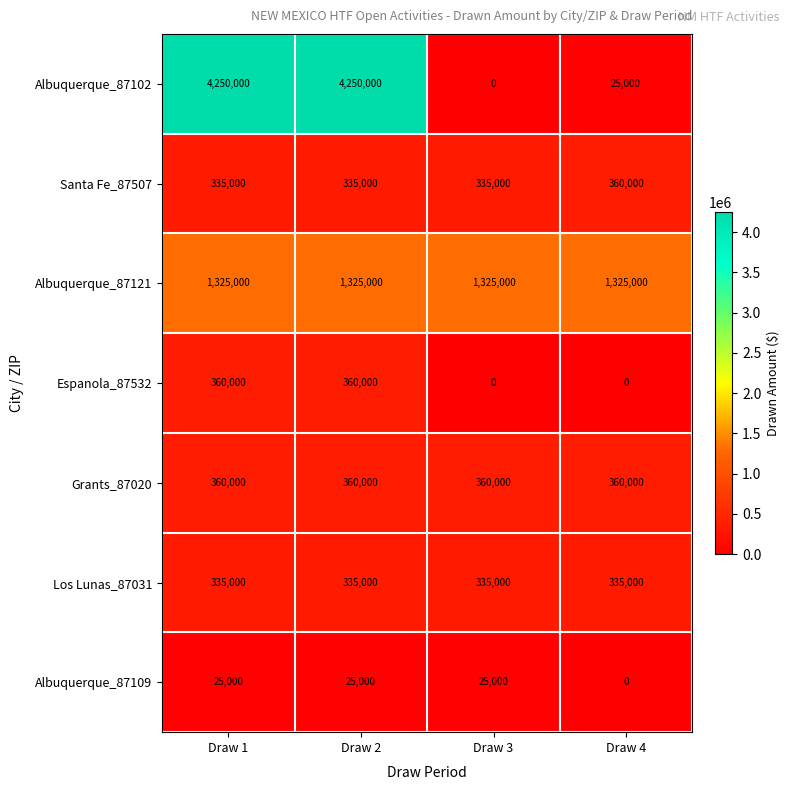

Reading left to right, what are all the values shown in this chart?

Albuquerque_87102: 4250000	4250000	0	25000
Santa Fe_87507: 335000	335000	335000	360000
Albuquerque_87121: 1325000	1325000	1325000	1325000
Espanola_87532: 360000	360000	0	0
Grants_87020: 360000	360000	360000	360000
Los Lunas_87031: 335000	335000	335000	335000
Albuquerque_87109: 25000	25000	25000	0